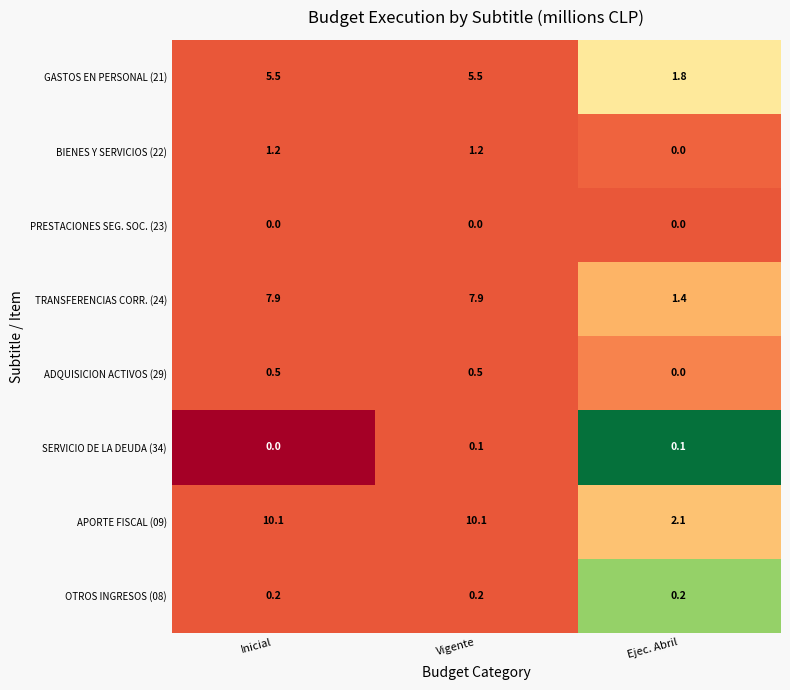

Which series has the largest total across all categories?

APORTE FISCAL (09)